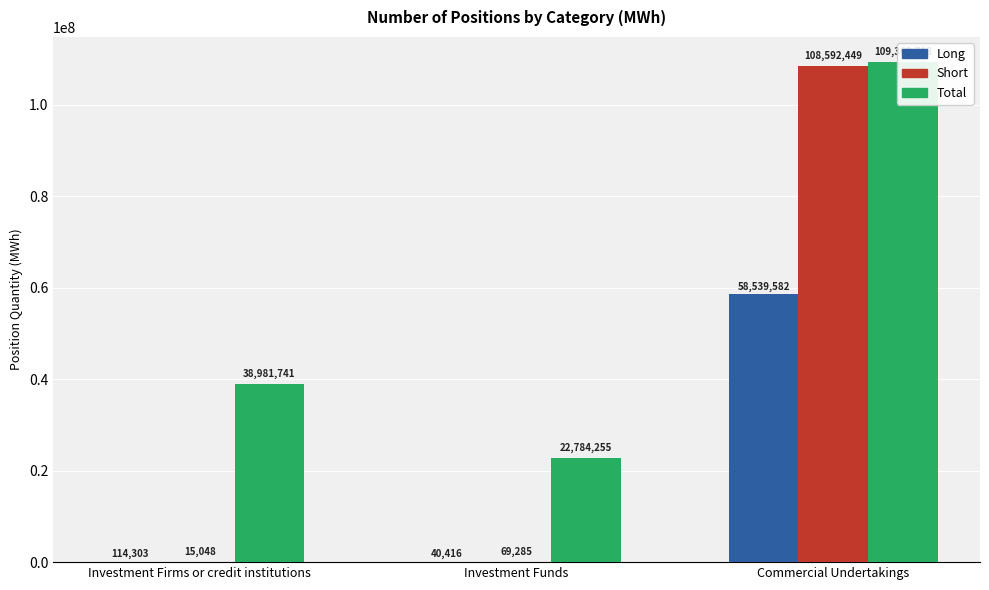

What is the sum of all Long values?

58694301